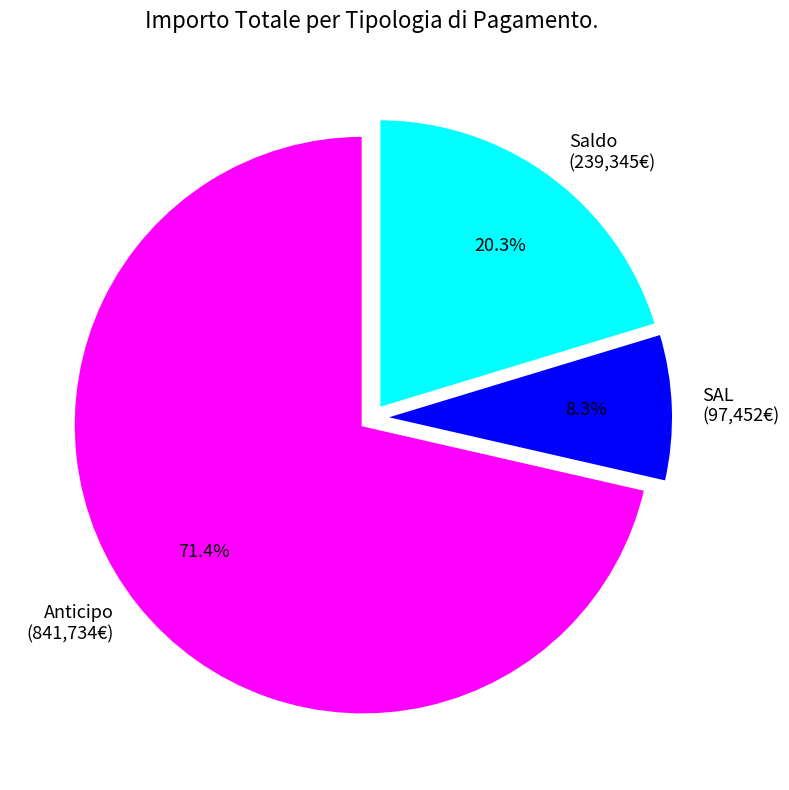

Which category has the biggest portion of the pie?

Anticipo (841,734€)